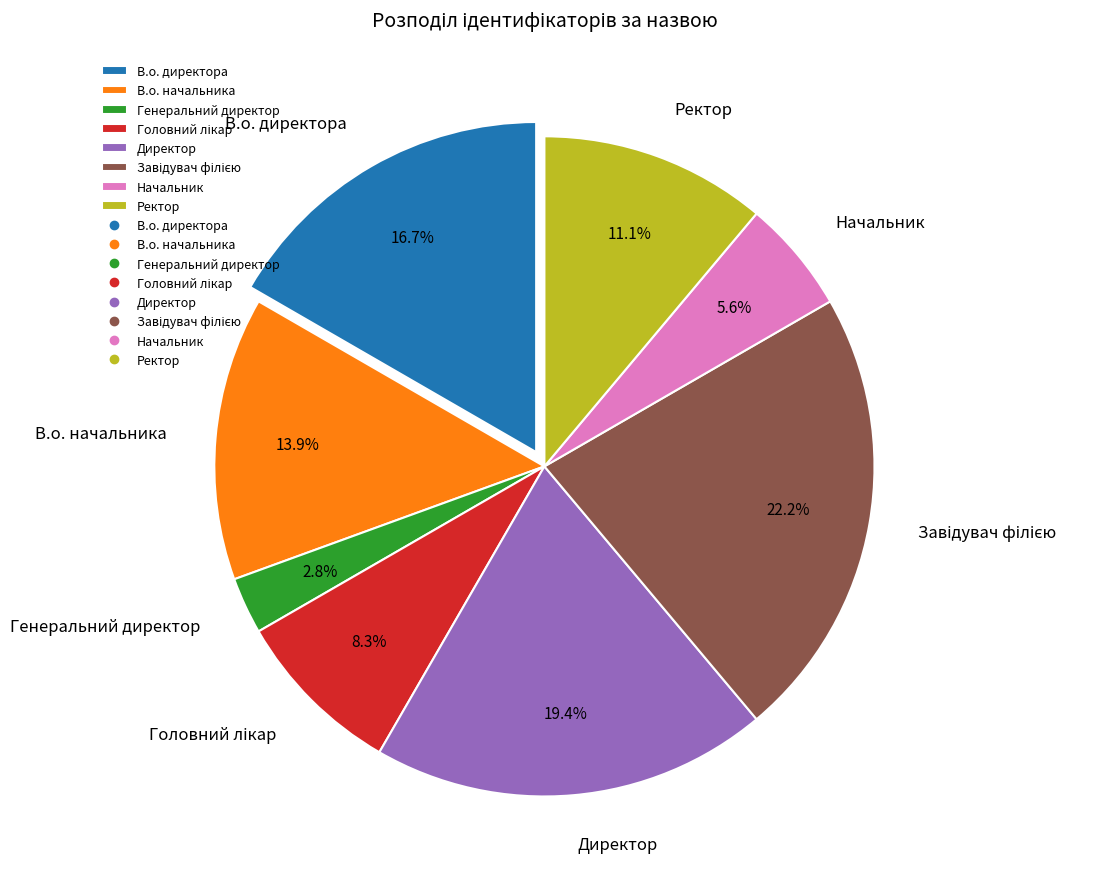

What portion of the pie excludes Генеральний директор?

97.2%